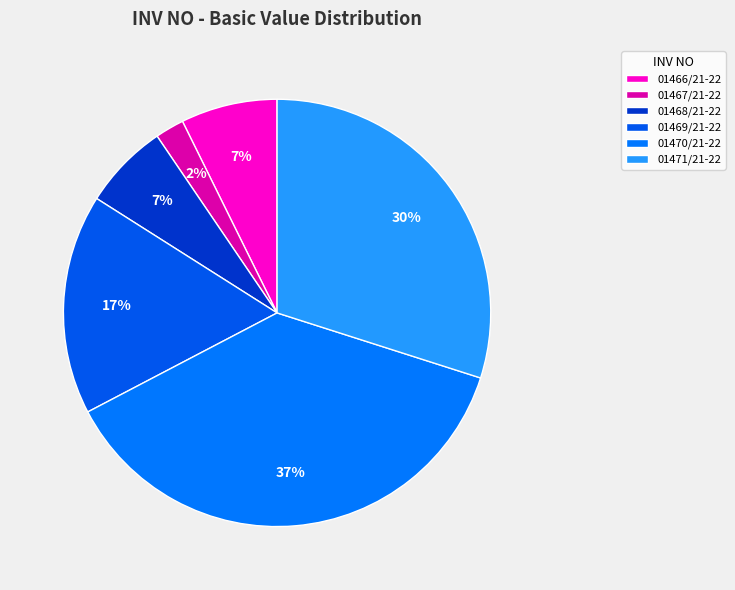

How many slices are in this pie chart?

6